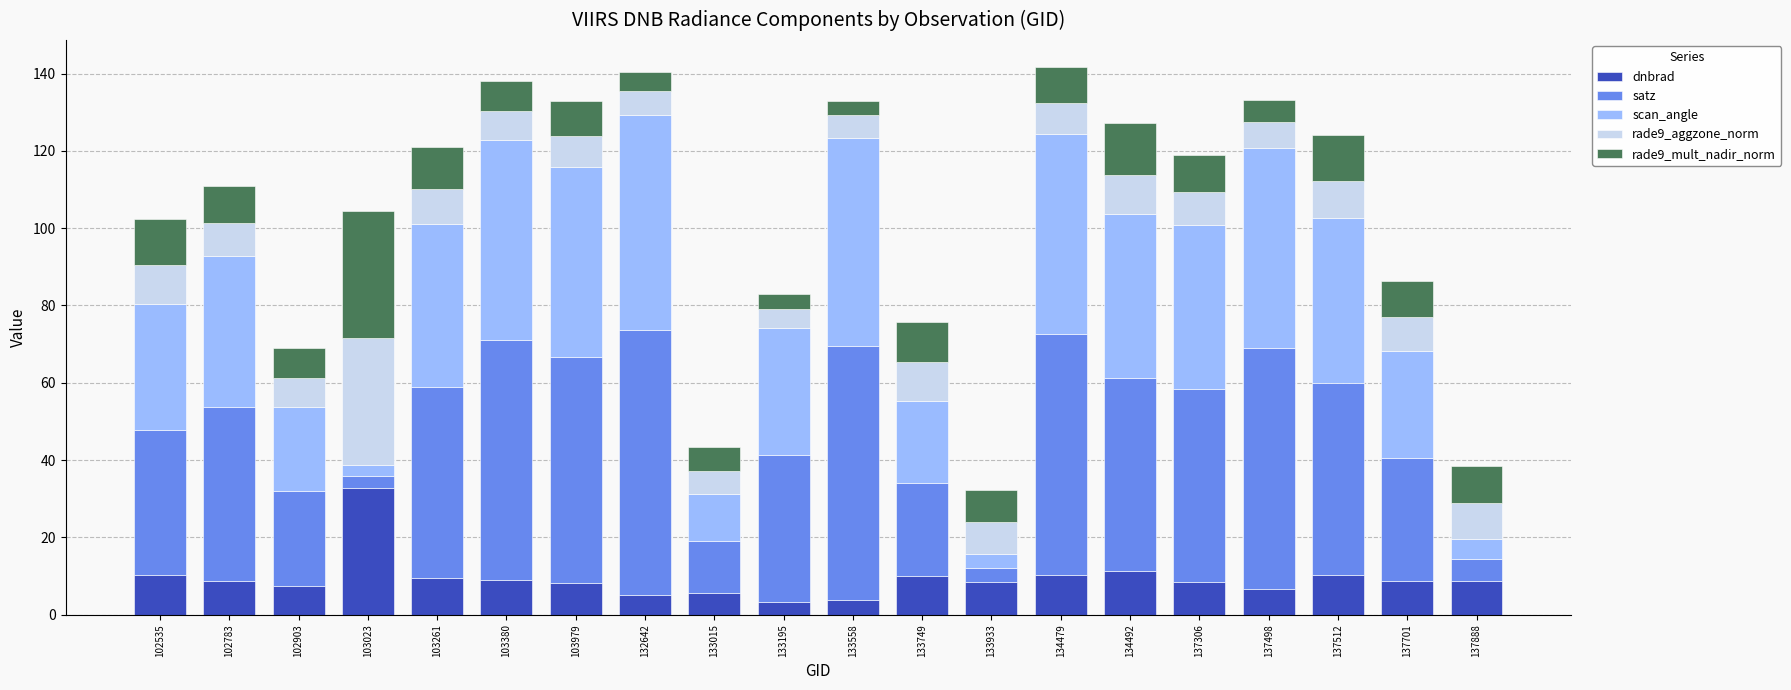

The value of dnbrad at 133933 is 8.3. True or false?

True